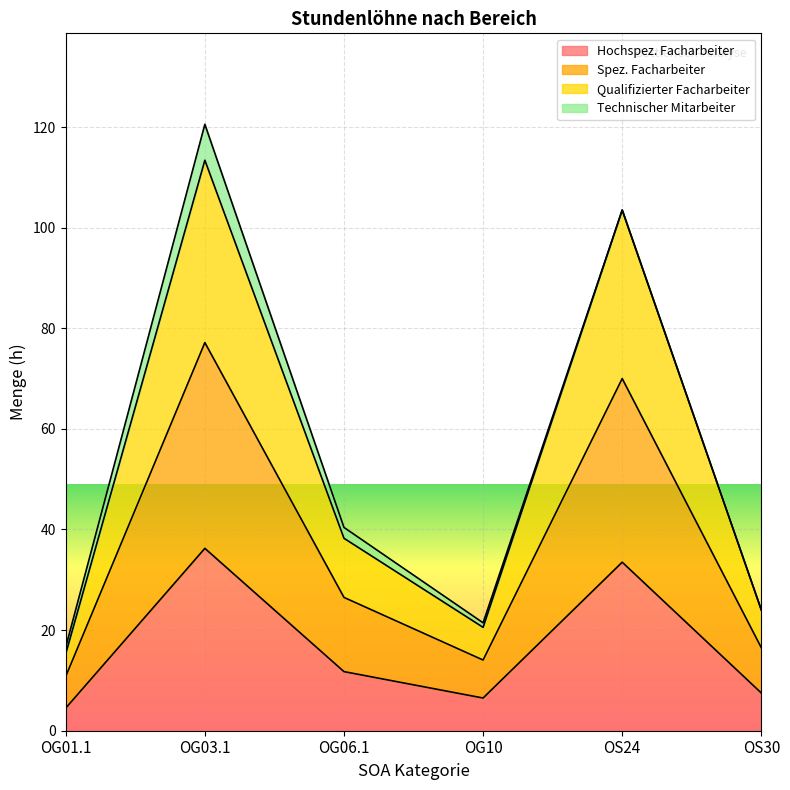

Rank the categories by Spez. Facharbeiter value from lowest to highest.

OG01.1, OG10, OS30, OG06.1, OS24, OG03.1